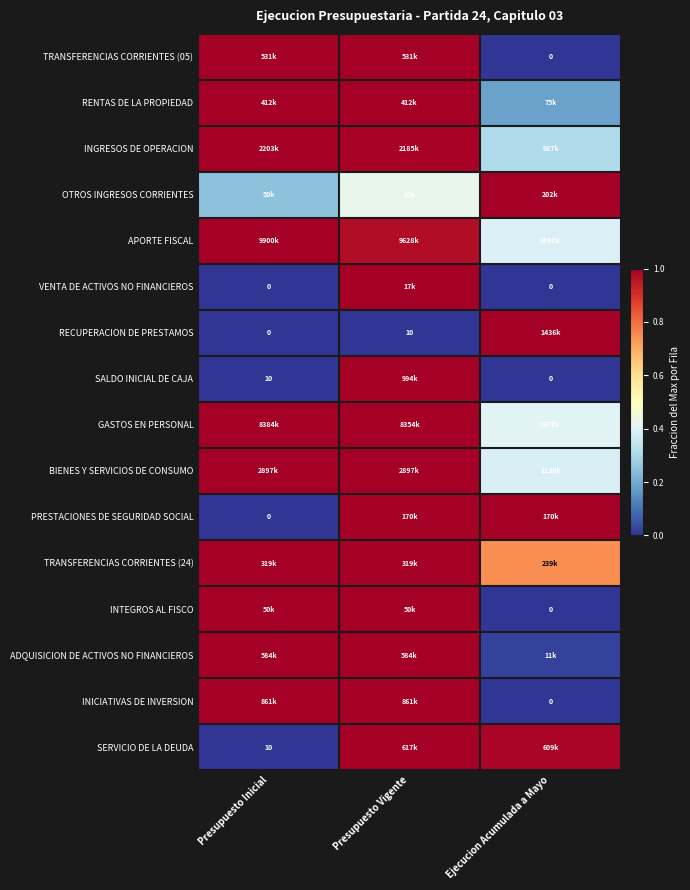

True or false: OTROS INGRESOS CORRIENTES has a value of 0.5 at Ejecucion Acumulada a Mayo.

False